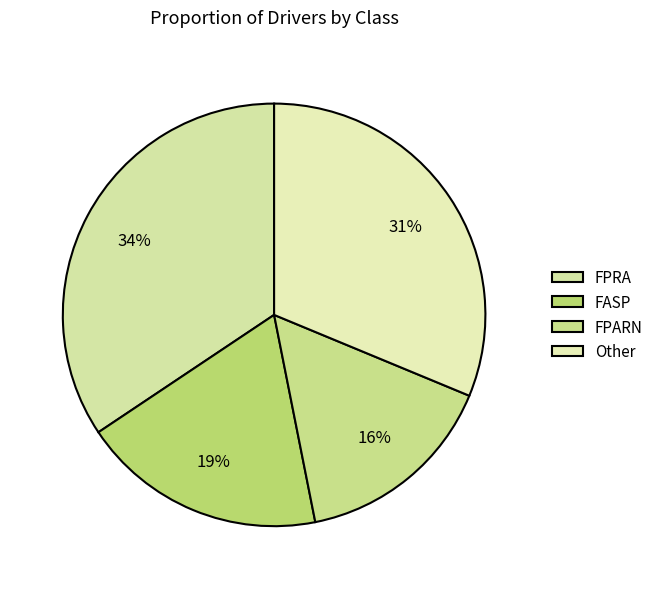

To the nearest percent, what portion does FASP represent?

19%